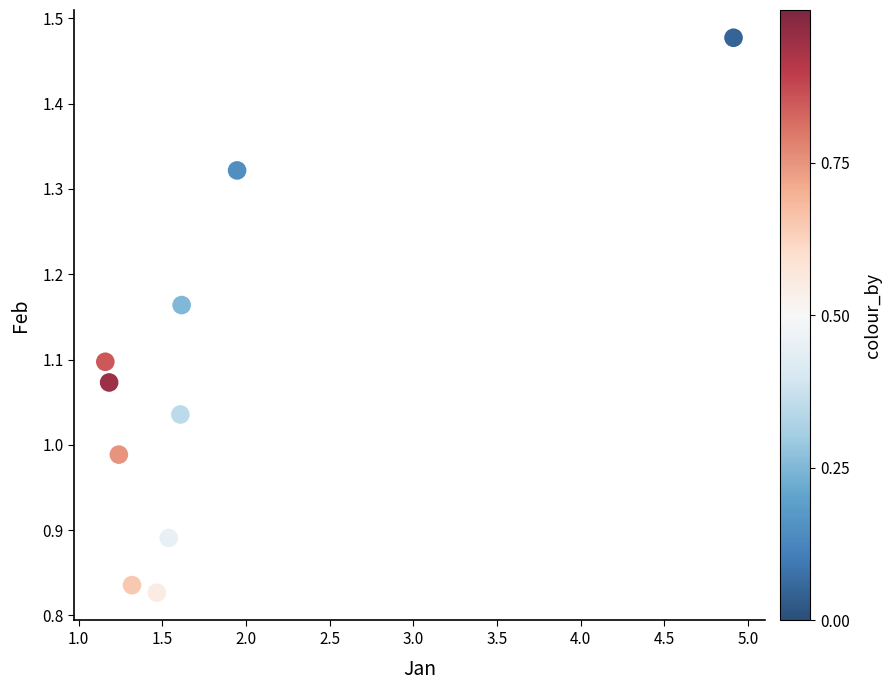

What is the average X value?

1.8